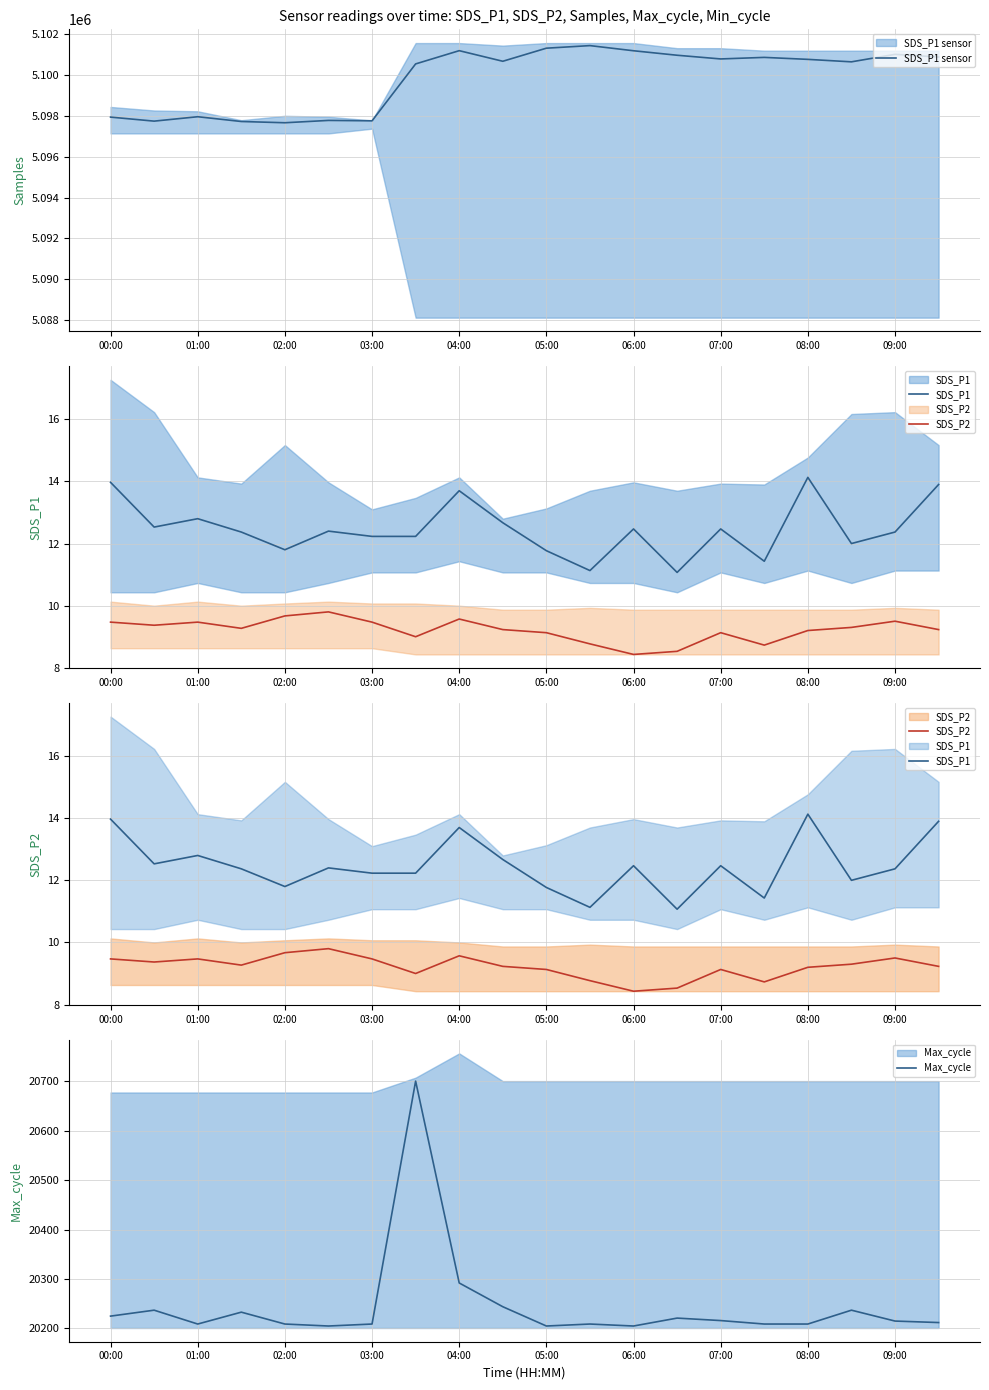

What is the maximum value for SDS_P1 sensor?

5101448.0